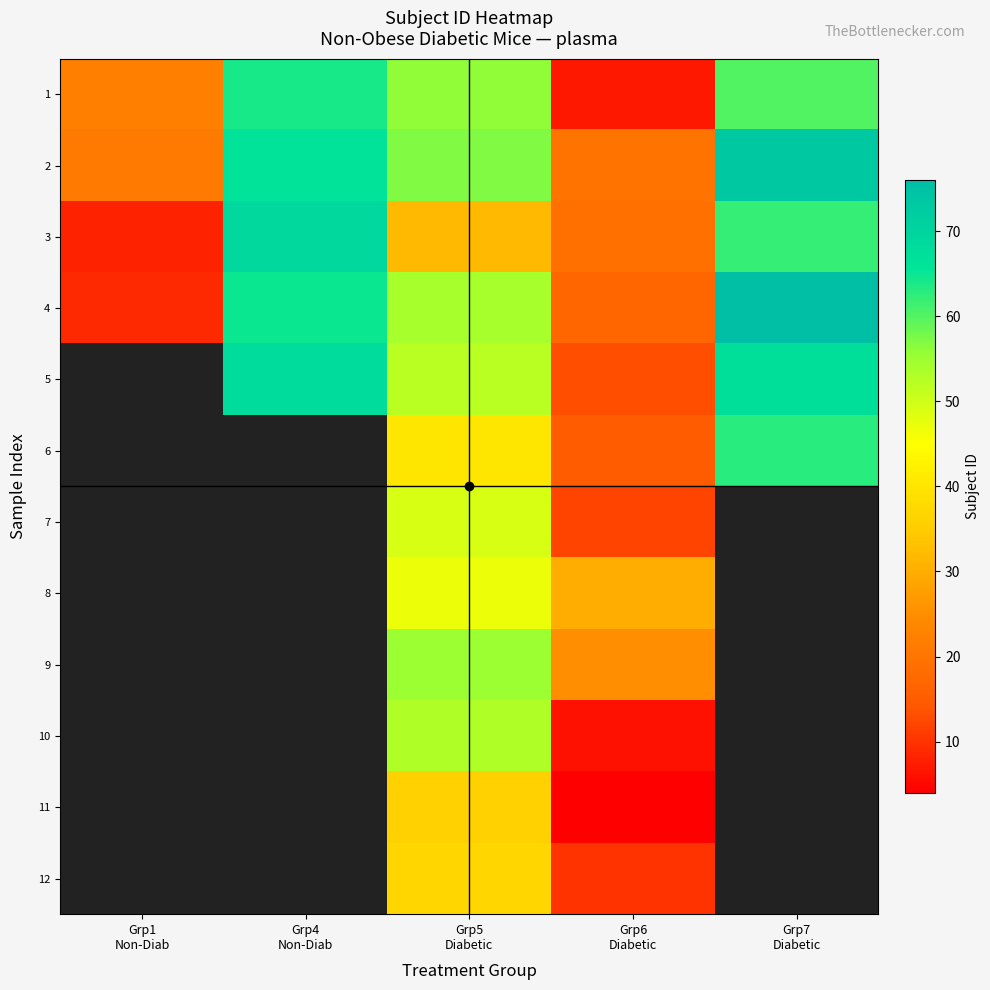

Rank the series at Grp1 Non-Diab from lowest to highest value.

3, 4, 2, 1, 5, 6, 7, 8, 9, 10, 11, 12